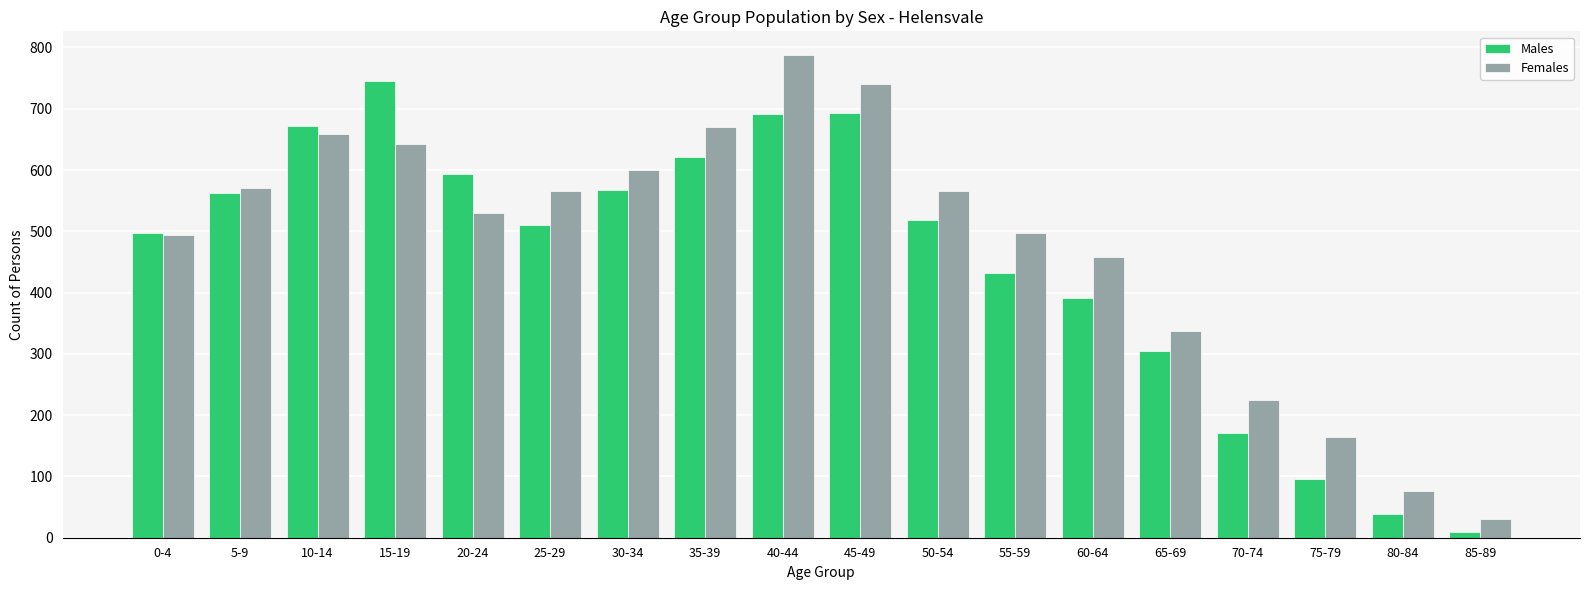

What is the difference between the maximum and minimum values in the Females series?

756